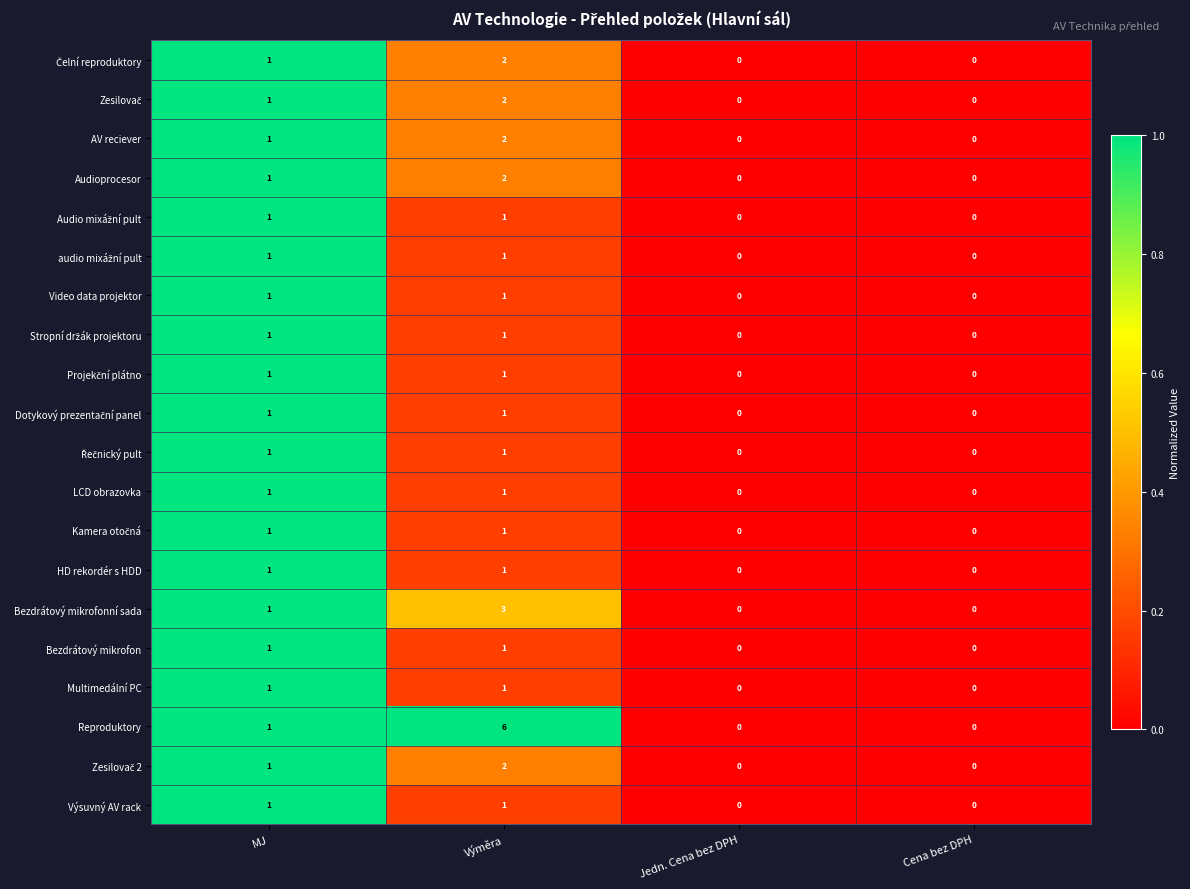

True or false: AV reciever has a value of 0 at Jedn. Cena bez DPH.

True